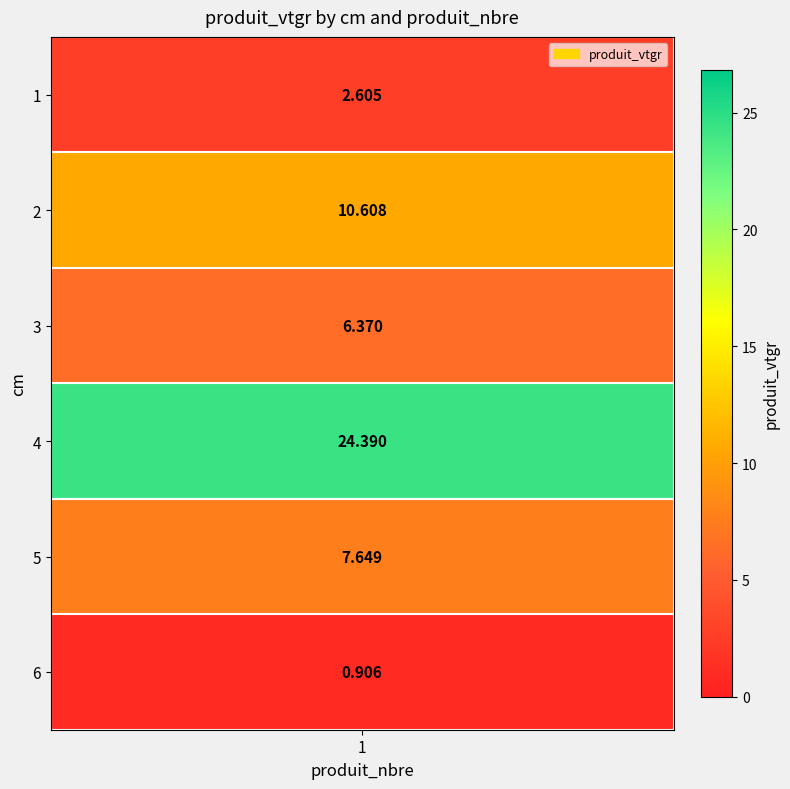

Reading left to right, transcribe all the data shown in this chart.

2.6	10.6	6.4	24.4	7.6	0.9